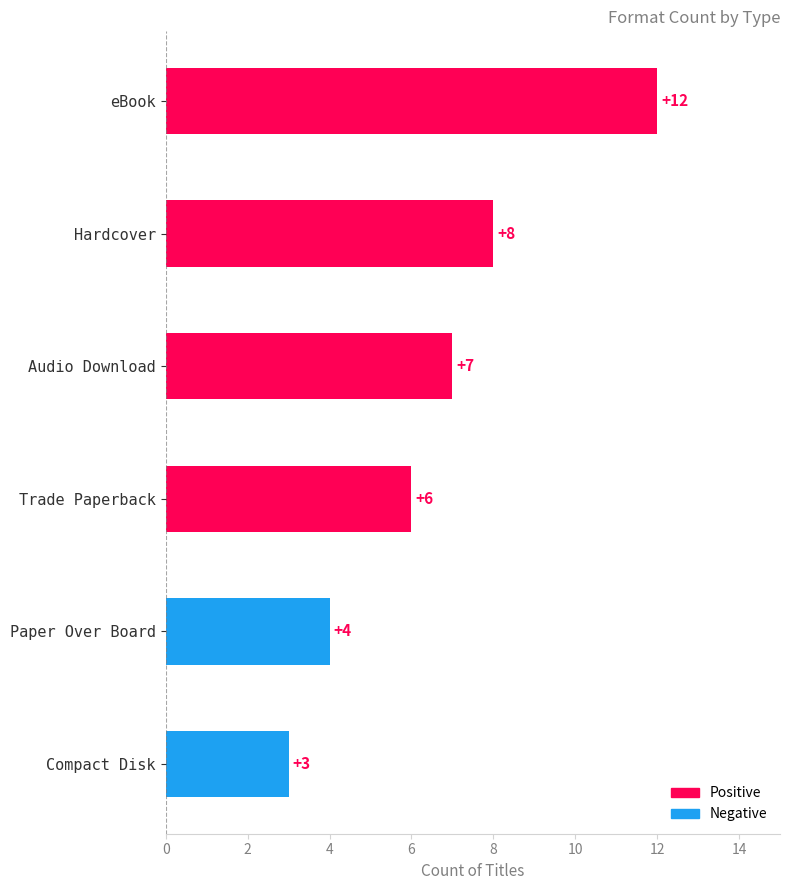

Rank the categories by value from highest to lowest.

eBook, Hardcover, Audio Download, Trade Paperback, Paper Over Board, Compact Disk